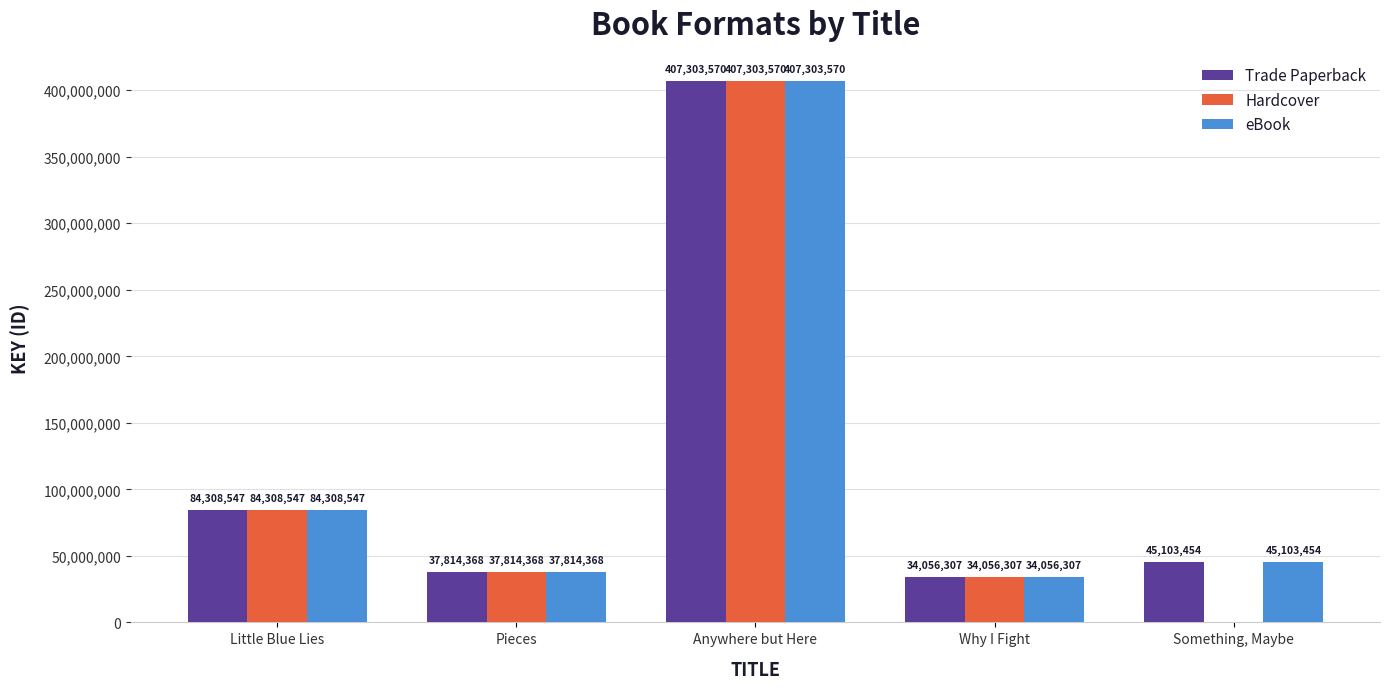

What is the total value across all series at Why I Fight?

102168921